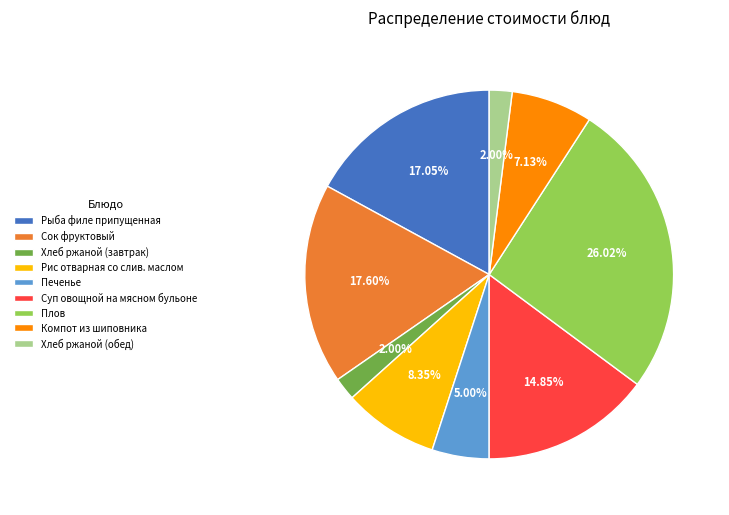

Is it true that Сок фруктовый is 26% of the pie?

False